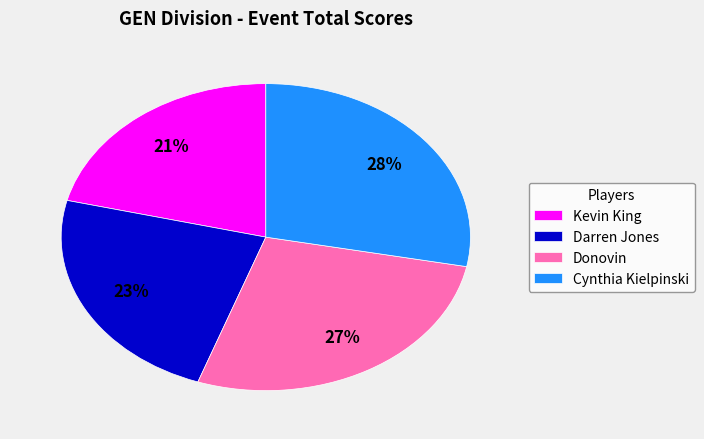

Does Darren Jones represent more than half of the total?

No